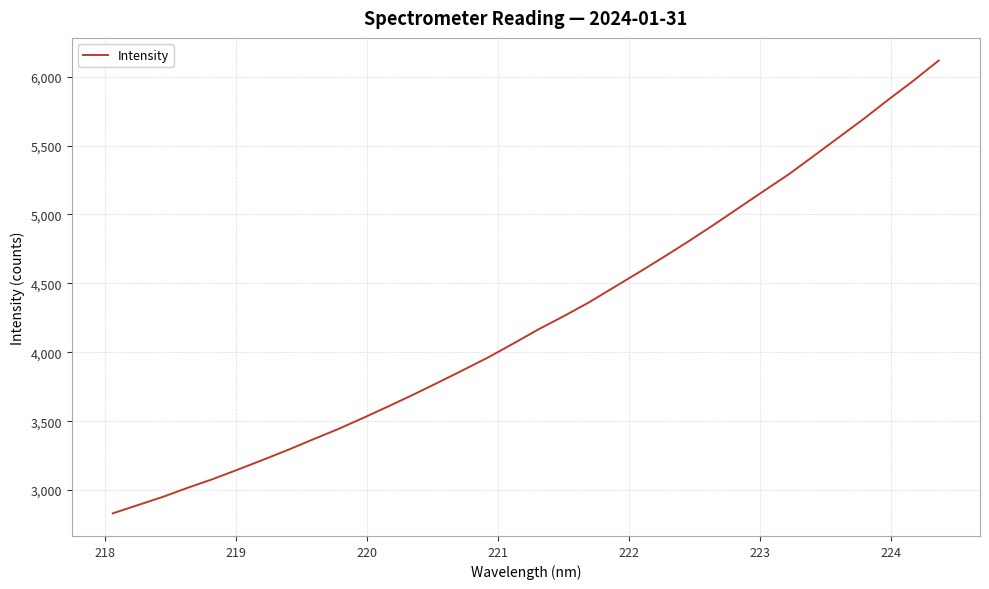

What is the difference between the maximum and minimum values?

3285.5